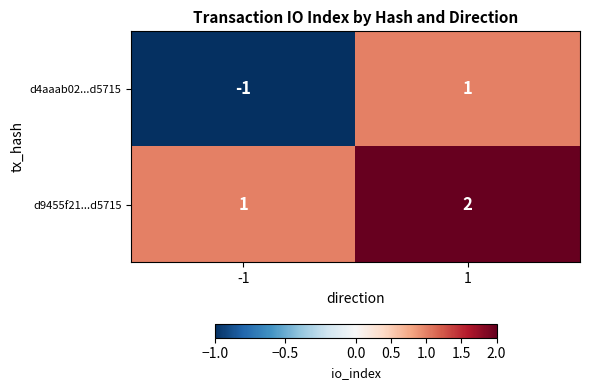

Is it true that d4aaab02...d5715 equals 1 at 1?

True